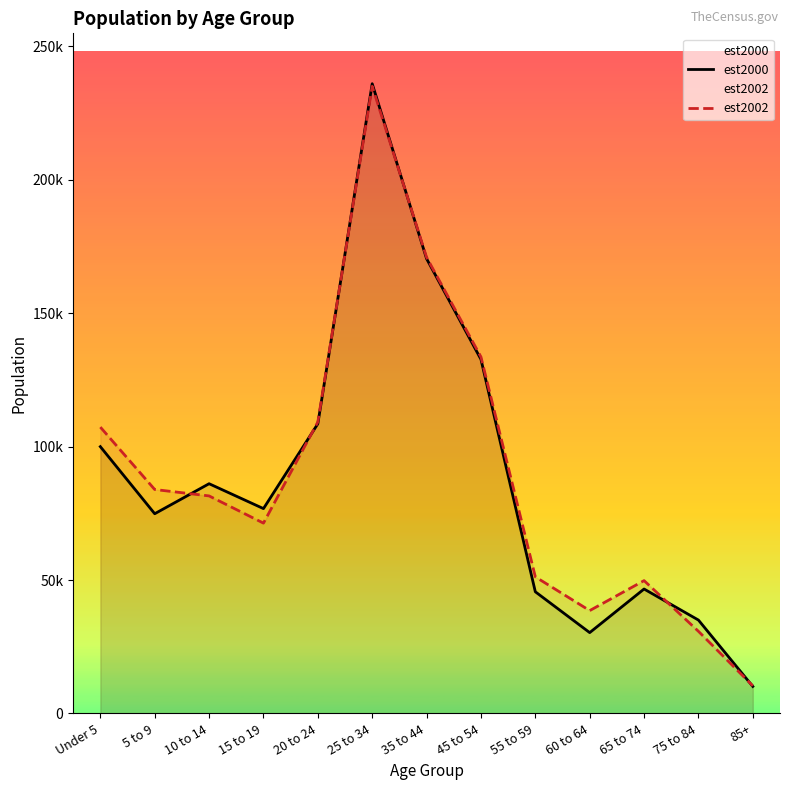

True or false: est2000 and est2002 intersect in this chart.

True